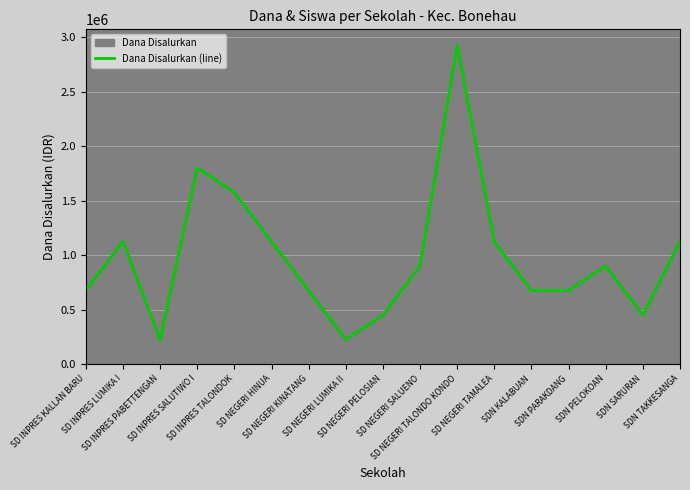

What is the difference between the second highest and second lowest values?

1575000